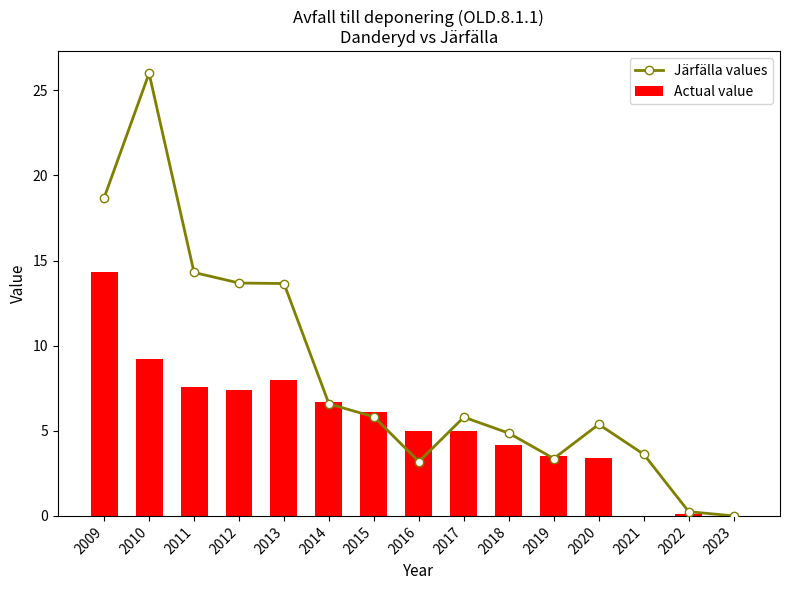

Which series has the widest spread of values?

Järfälla values